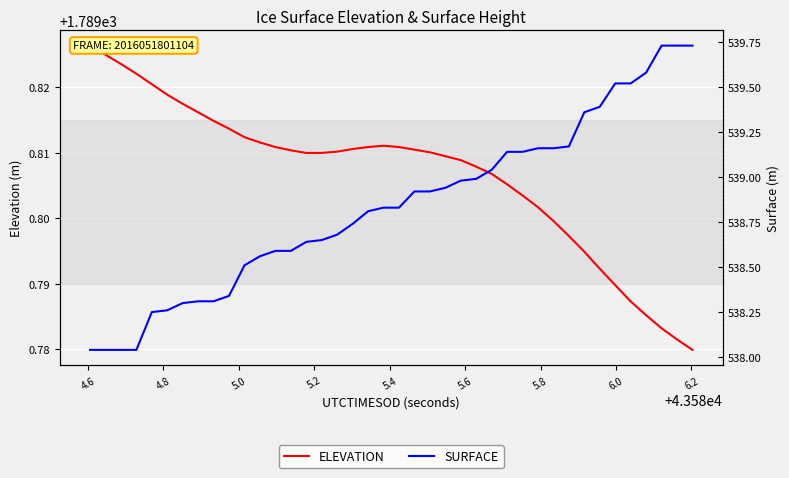

What is the average value of the ELEVATION series?

1789.8